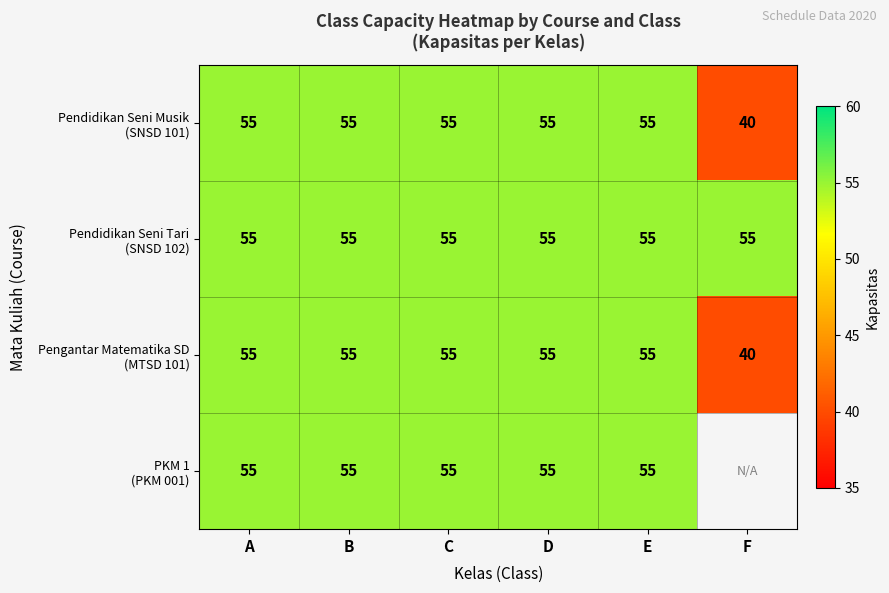

How many series are shown in this chart?

4